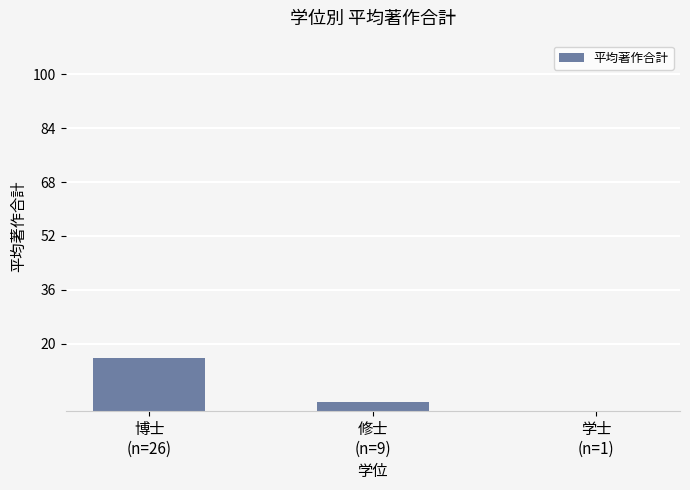

Is it true that the value at 博士
(n=26) is 15.8?

True